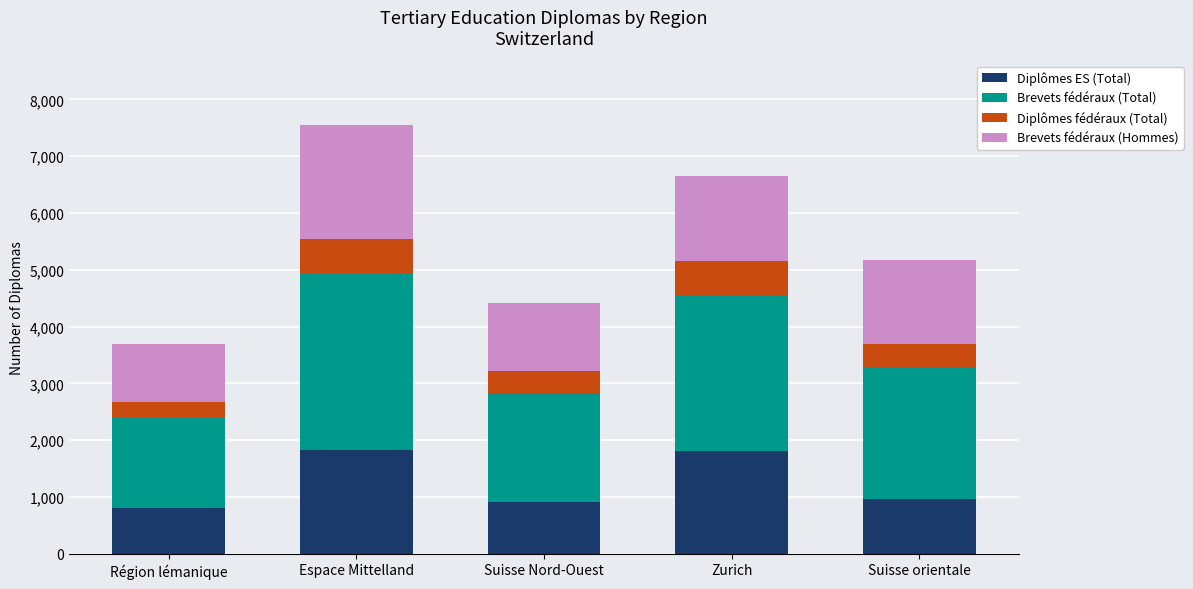

What is the total value across all series at Suisse orientale?

5168